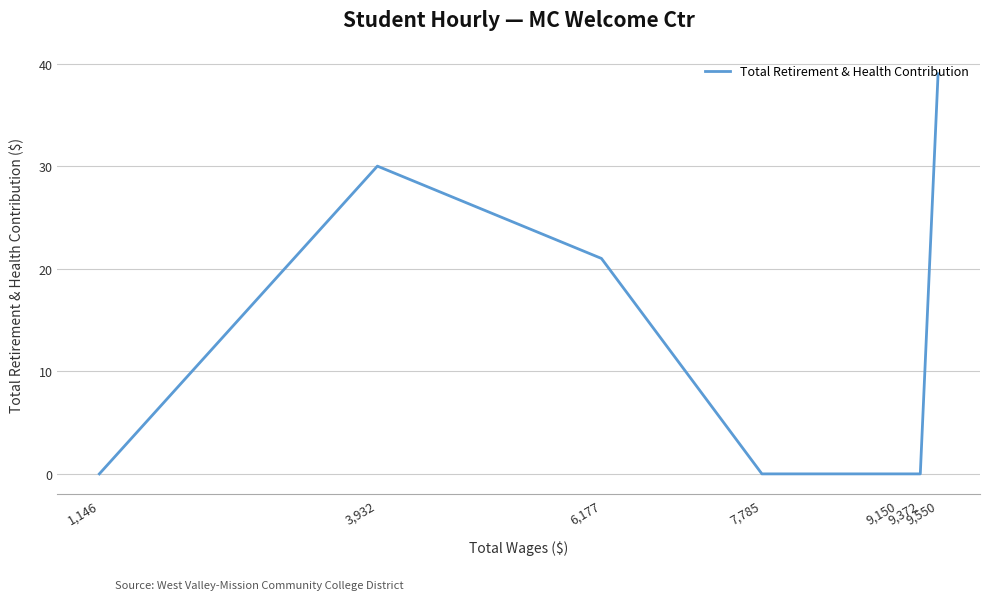

List the labels in order of value, smallest first.

9,372, 9,150, 7,785, 1,146, 6,177, 3,932, 9,550